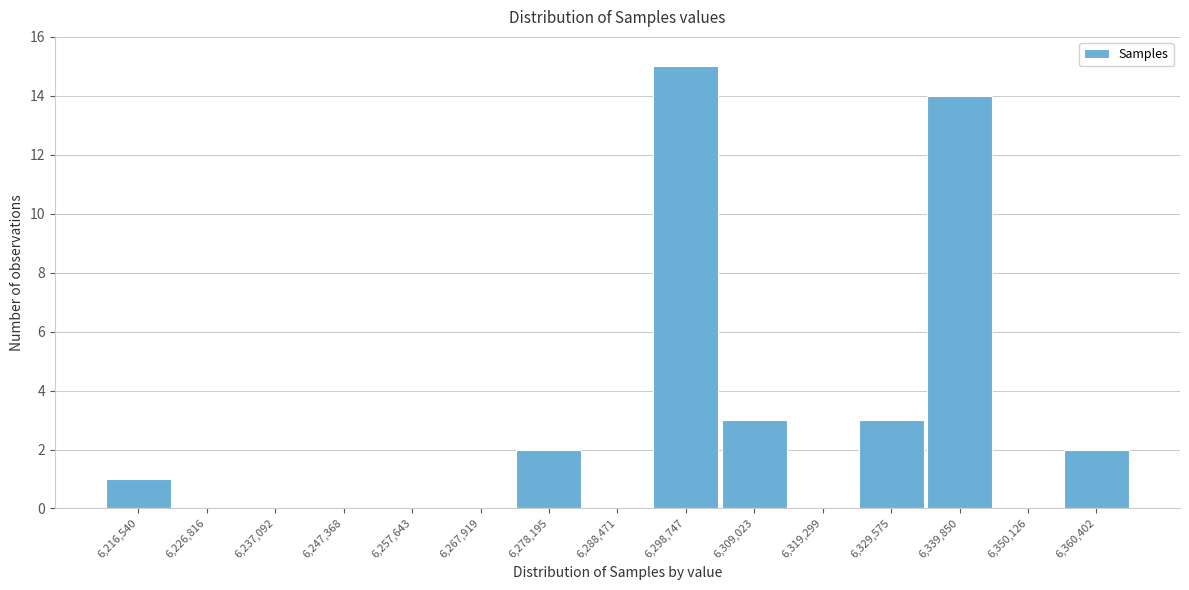

Reading left to right, list all the values displayed in this chart.

6,216,540=1	6,226,816=0	6,237,092=0	6,247,368=0	6,257,643=0	6,267,919=0	6,278,195=2	6,288,471=0	6,298,747=15	6,309,023=3	6,319,299=0	6,329,575=3	6,339,850=14	6,350,126=0	6,360,402=2